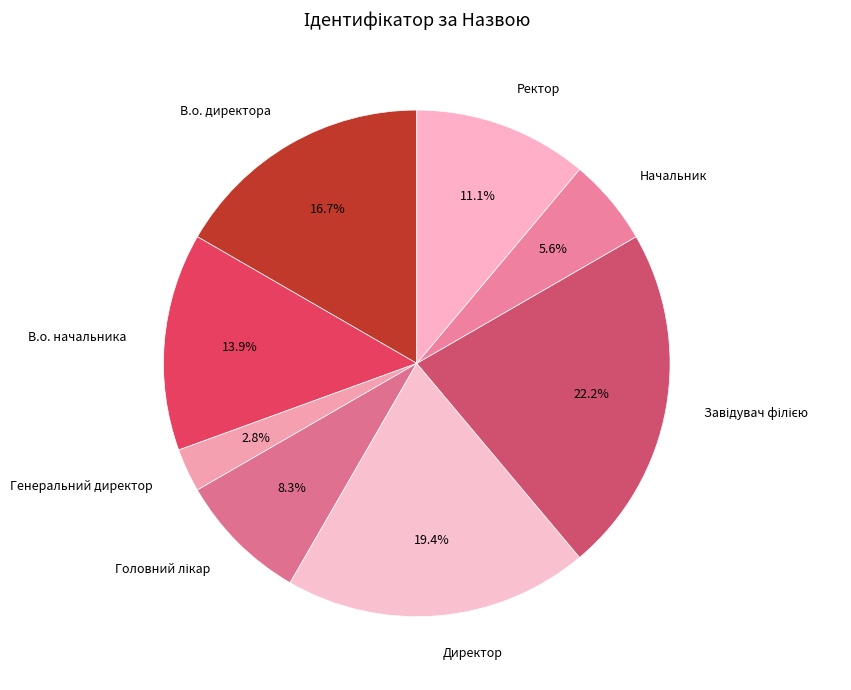

How many segments does this pie chart have?

8